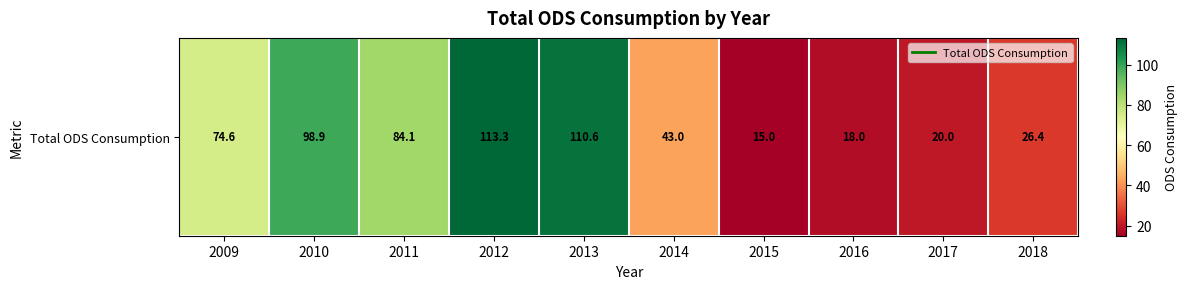

Is it true that the value at 2010 is 98.9?

True